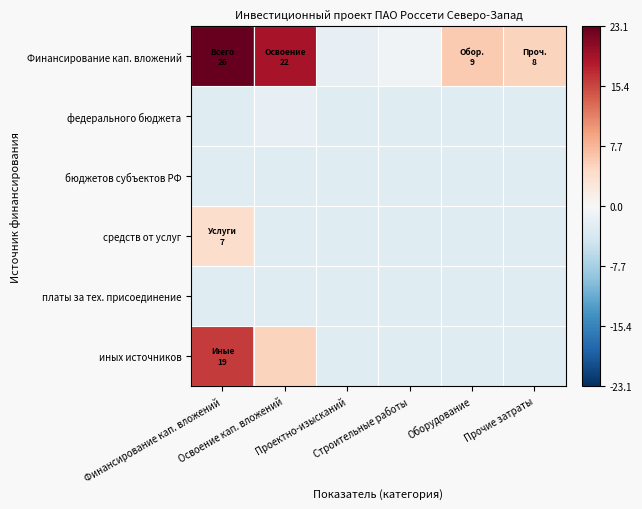

Reading left to right, extract all data points from this chart.

Финансирование кап. вложений: Финансирование кап. вложений=23.1	Освоение кап. вложений=19.1	Проектно-изысканий=-1.9	Строительные работы=-0.9	Оборудование=6.1	Прочие затраты=5.1
федерального бюджета: Финансирование кап. вложений=-2.9	Освоение кап. вложений=-1.9	Проектно-изысканий=-2.9	Строительные работы=-2.9	Оборудование=-2.9	Прочие затраты=-2.9
бюджетов субъектов РФ: Финансирование кап. вложений=-2.9	Освоение кап. вложений=-2.9	Проектно-изысканий=-2.9	Строительные работы=-2.9	Оборудование=-2.9	Прочие затраты=-2.9
средств от услуг: Финансирование кап. вложений=4.1	Освоение кап. вложений=-2.9	Проектно-изысканий=-2.9	Строительные работы=-2.9	Оборудование=-2.9	Прочие затраты=-2.9
платы за тех. присоединение: Финансирование кап. вложений=-2.9	Освоение кап. вложений=-2.9	Проектно-изысканий=-2.9	Строительные работы=-2.9	Оборудование=-2.9	Прочие затраты=-2.9
иных источников: Финансирование кап. вложений=16.1	Освоение кап. вложений=5.1	Проектно-изысканий=-2.9	Строительные работы=-2.9	Оборудование=-2.9	Прочие затраты=-2.9